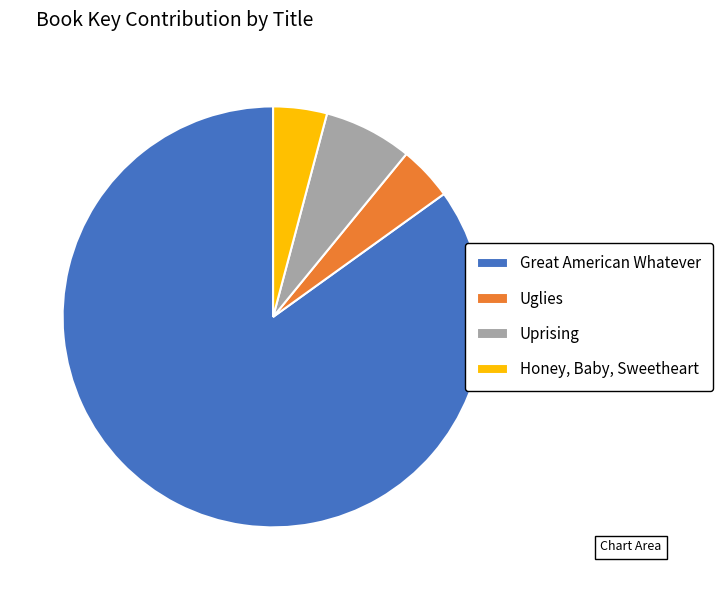

Which category accounts for the majority?

Great American Whatever